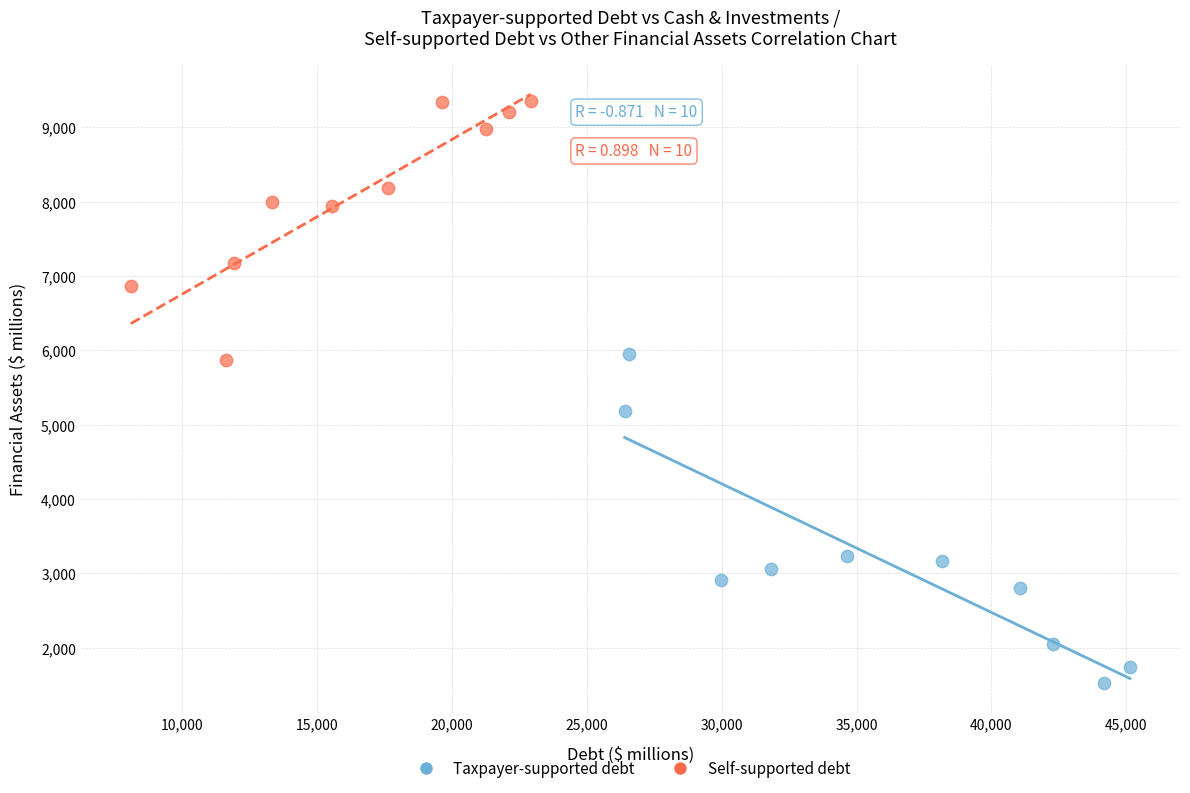

Which series has the widest spread of Y values?

Taxpayer-supported debt